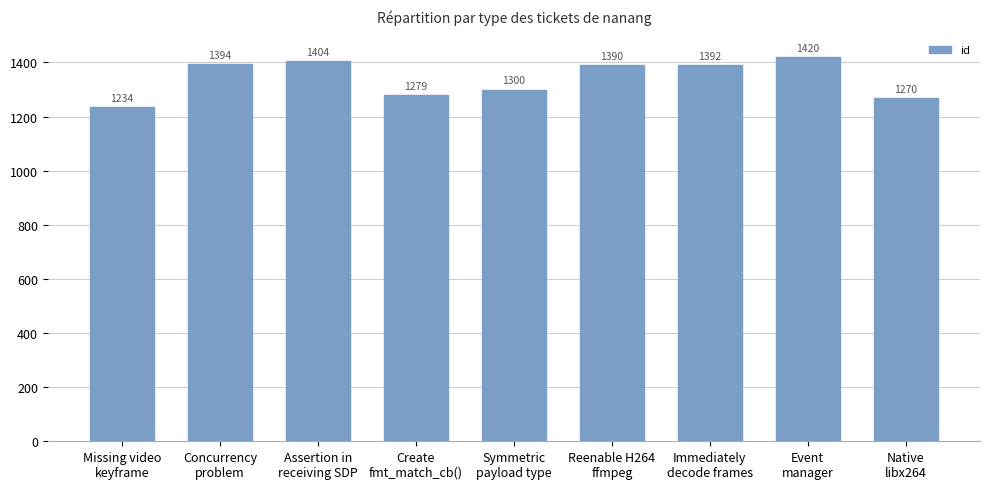

What is the minimum value shown in the chart?

1234